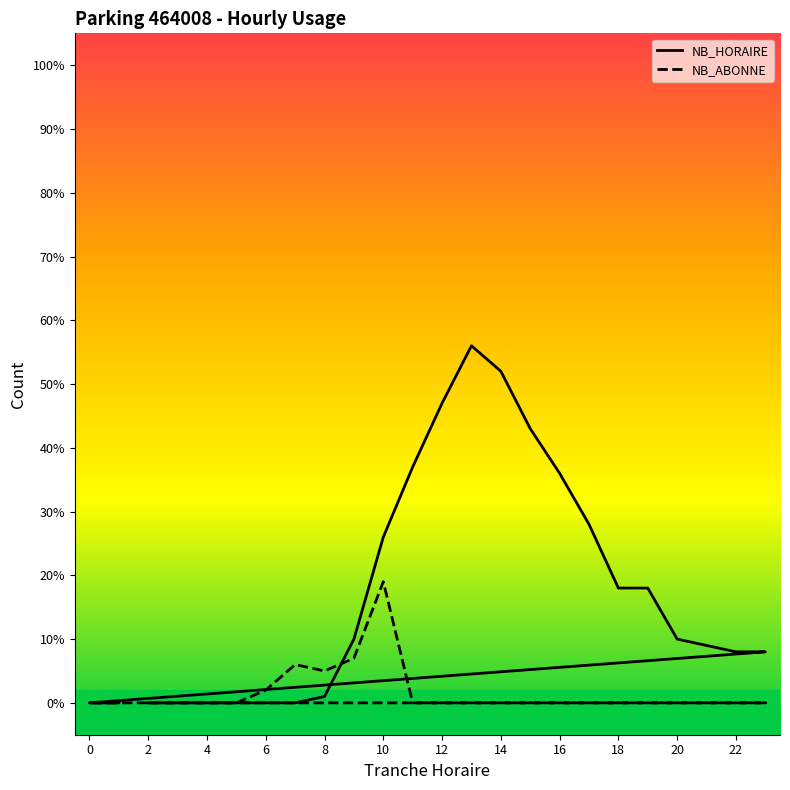

How many intersections are there between NB_HORAIRE and NB_ABONNE?

1